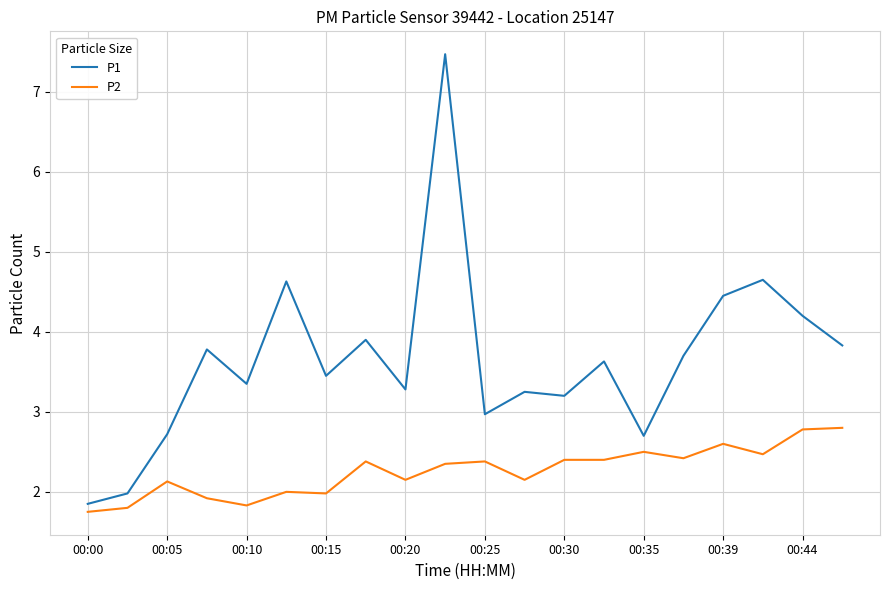

Which series has the largest total across all categories?

P1